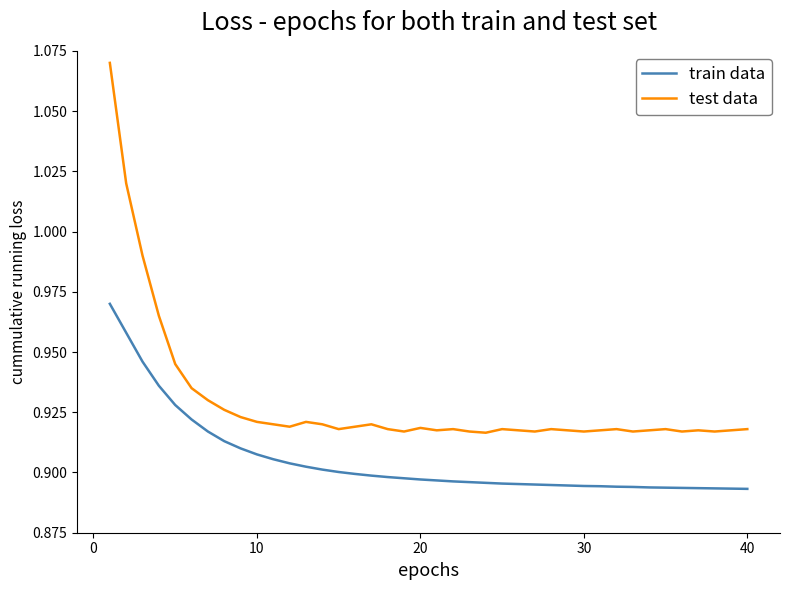

List the series in order of their peak value, highest first.

test data, train data